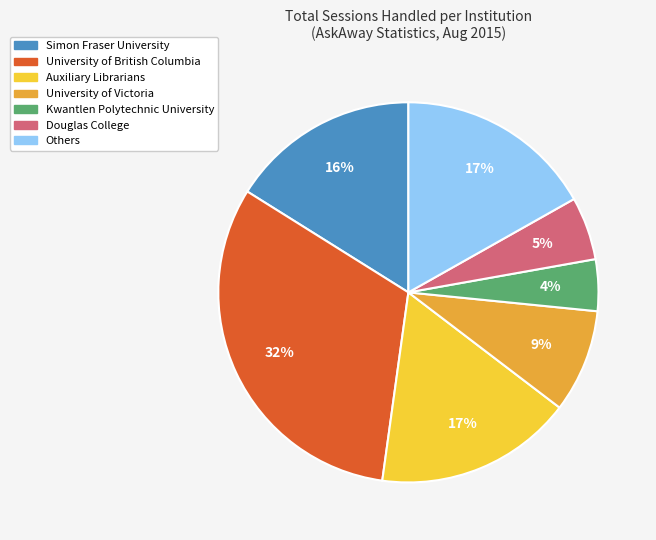

Is there a majority slice in this chart?

No